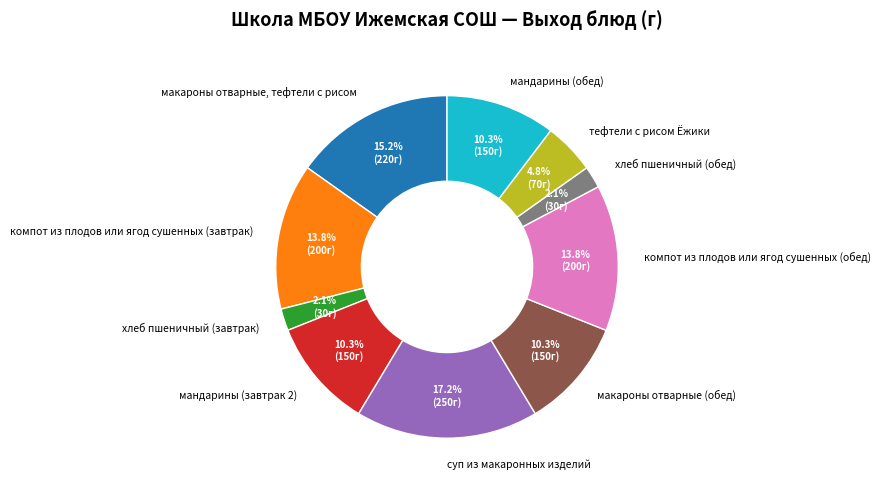

Combined, do компот из плодов или ягод сушенных (завтрак) and мандарины (обед) account for over 50%?

No